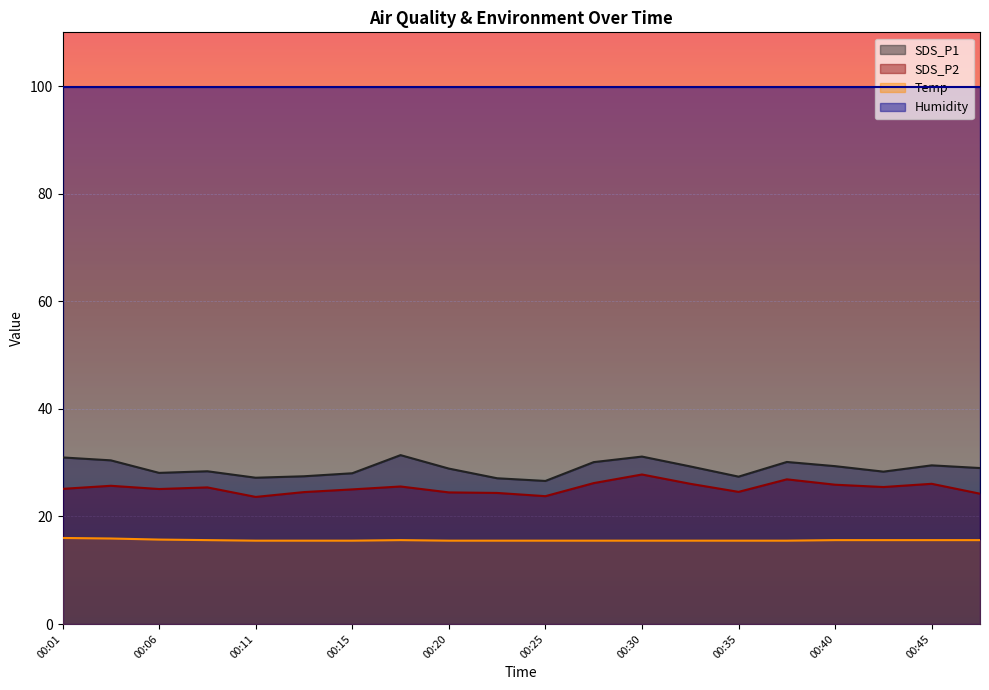

What value does the Temp series have at 00:03?

15.9